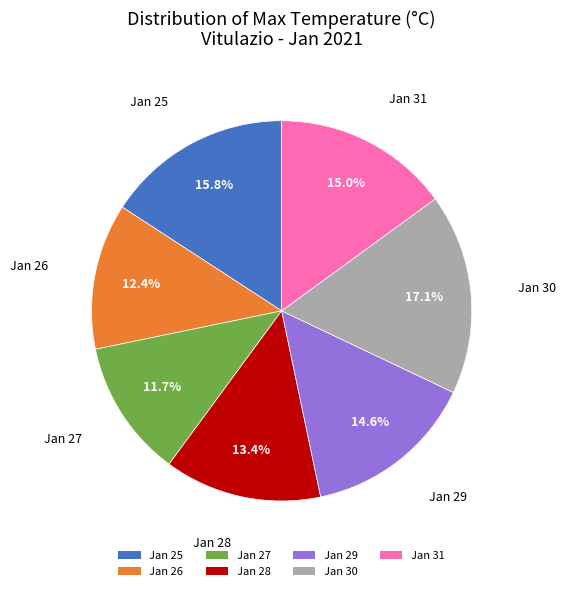

What is the smallest slice in the pie chart?

Jan 27